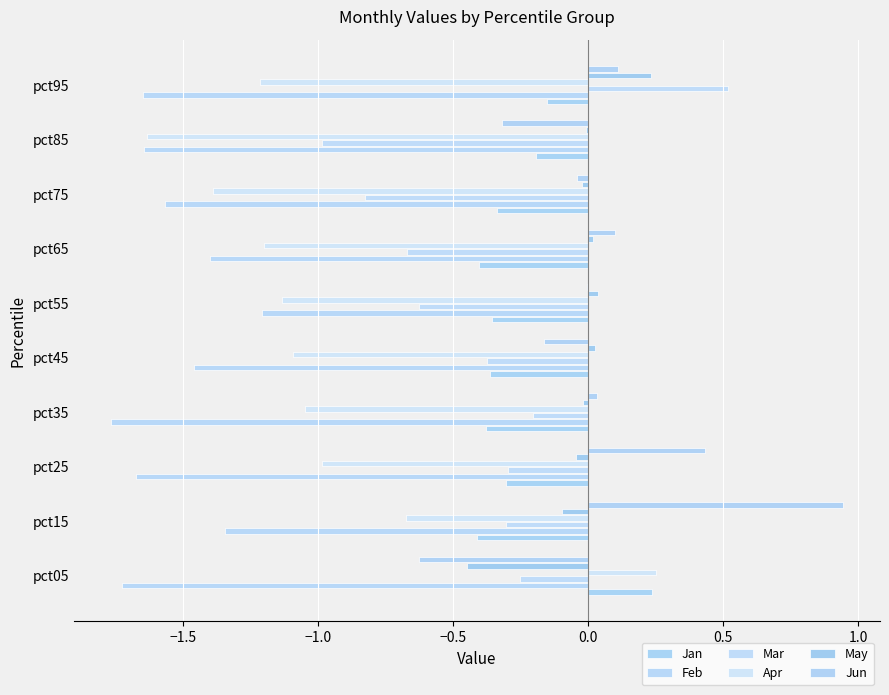

What are all the series names shown in the legend?

Jan, Feb, Mar, Apr, May, Jun